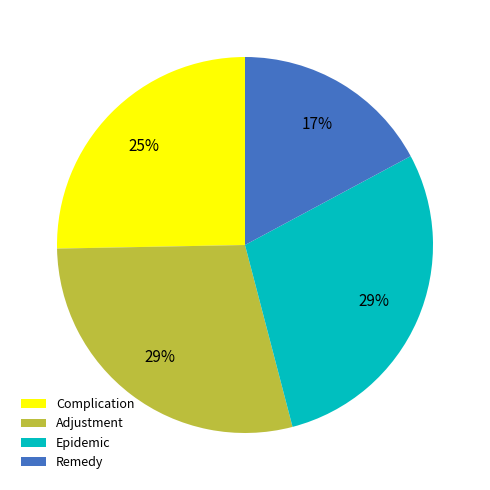

To the nearest percent, what is the combined percentage of Adjustment and Epidemic?

58%